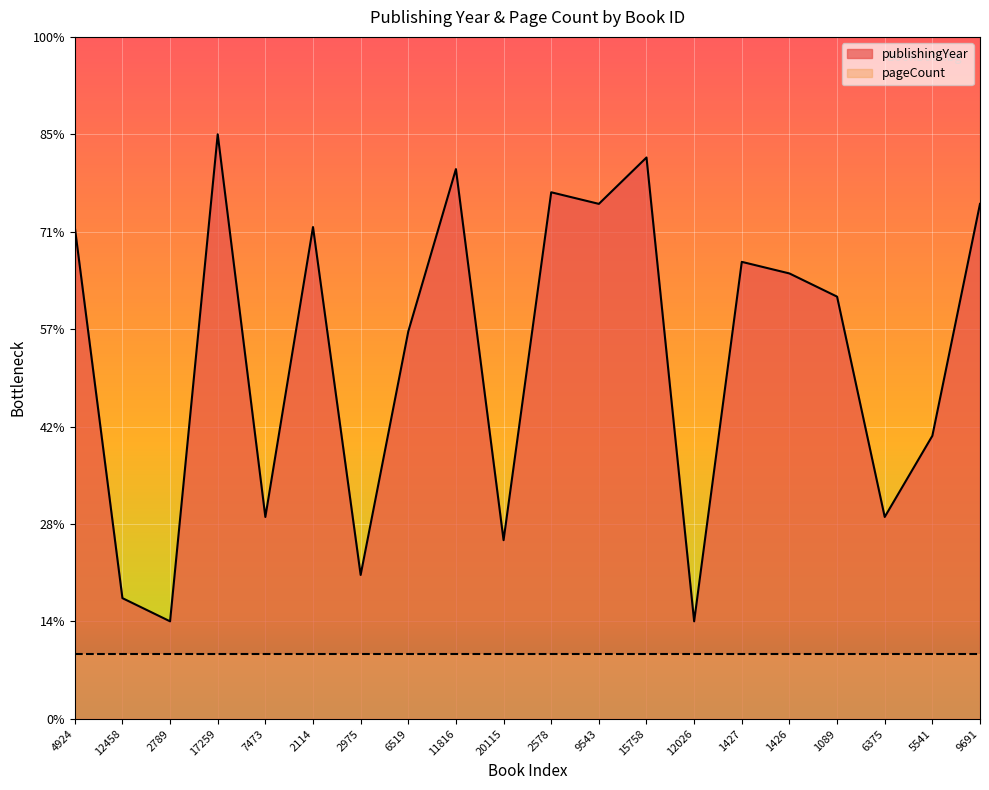

What is the label of the 9th point from the right?

9543